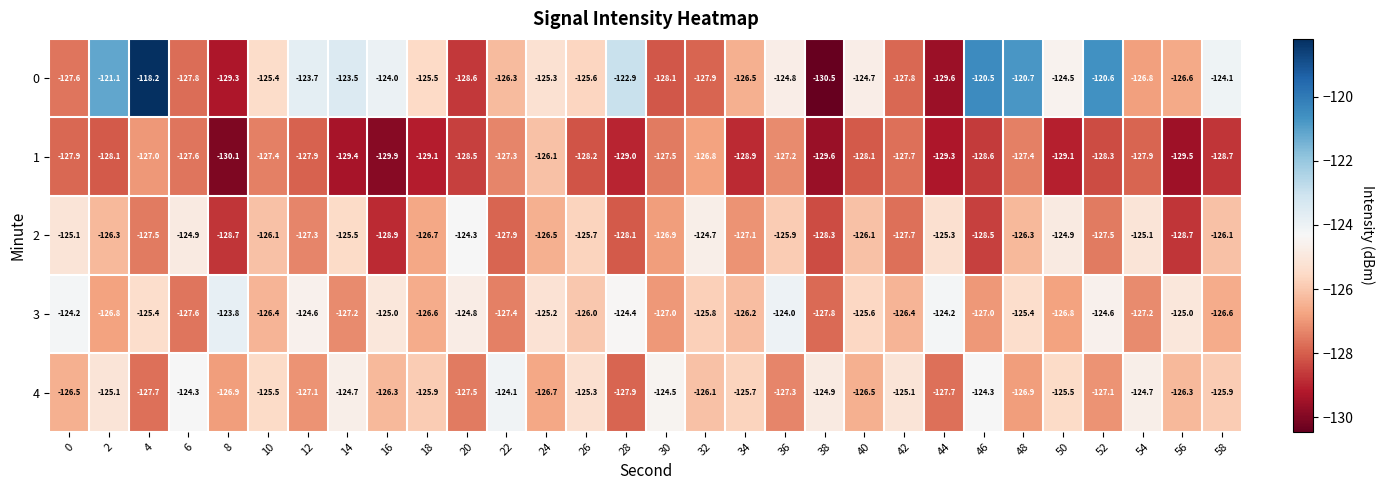

Read the 4 value at 26.

-125.3